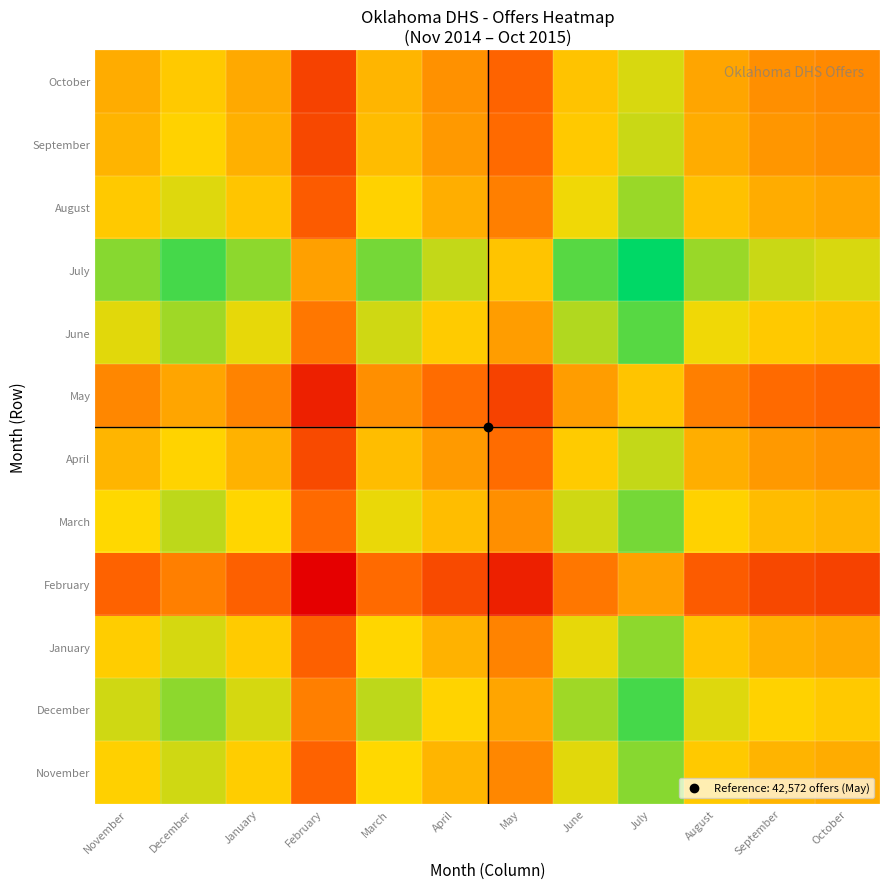

Which series has the largest total across all categories?

July